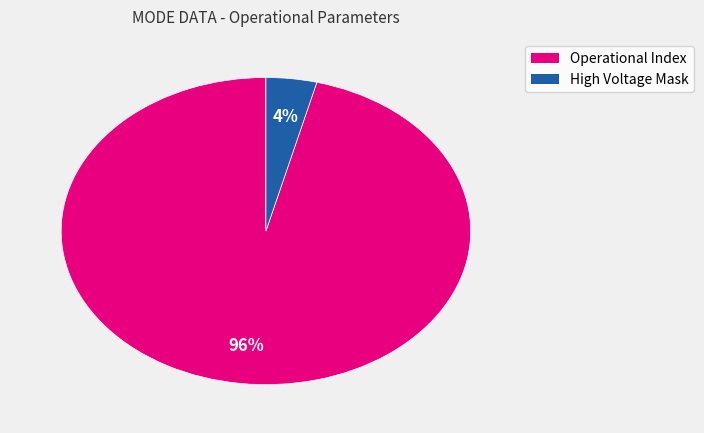

To the nearest percent, what is the average slice percentage?

50%